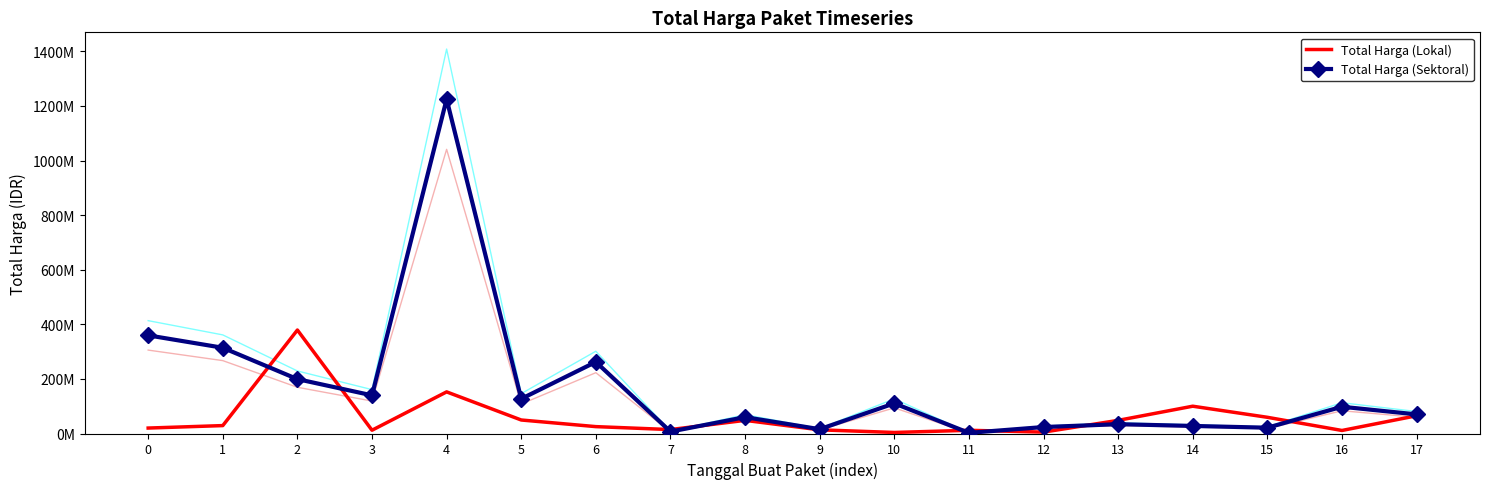

True or false: Total Harga (Sektoral) has a value of 139800000 at 3.

True